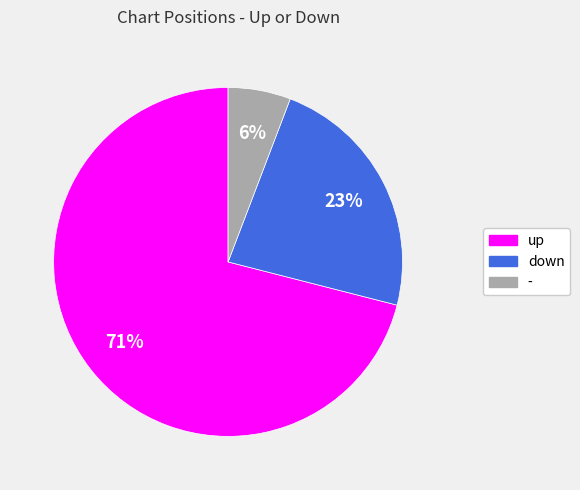

Do - and down together represent more than half of the pie?

No